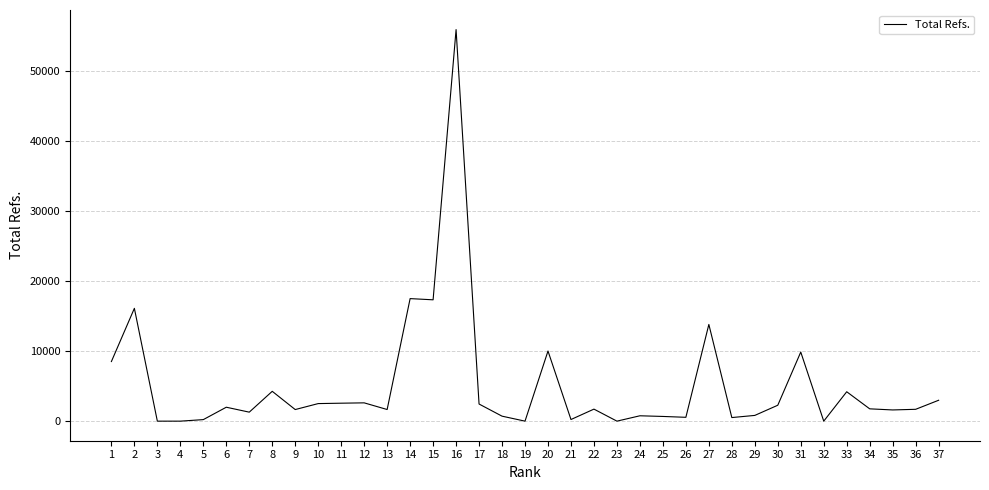

What is the change in value from 2 to 13?

-14451